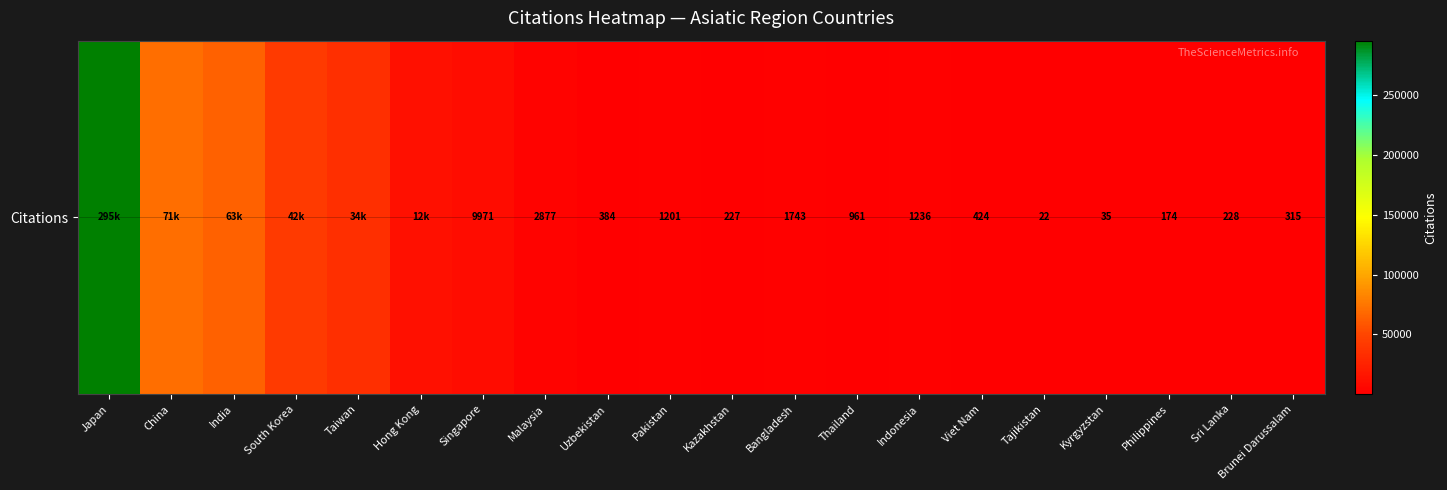

Read the value at Philippines, to the nearest 100.

200